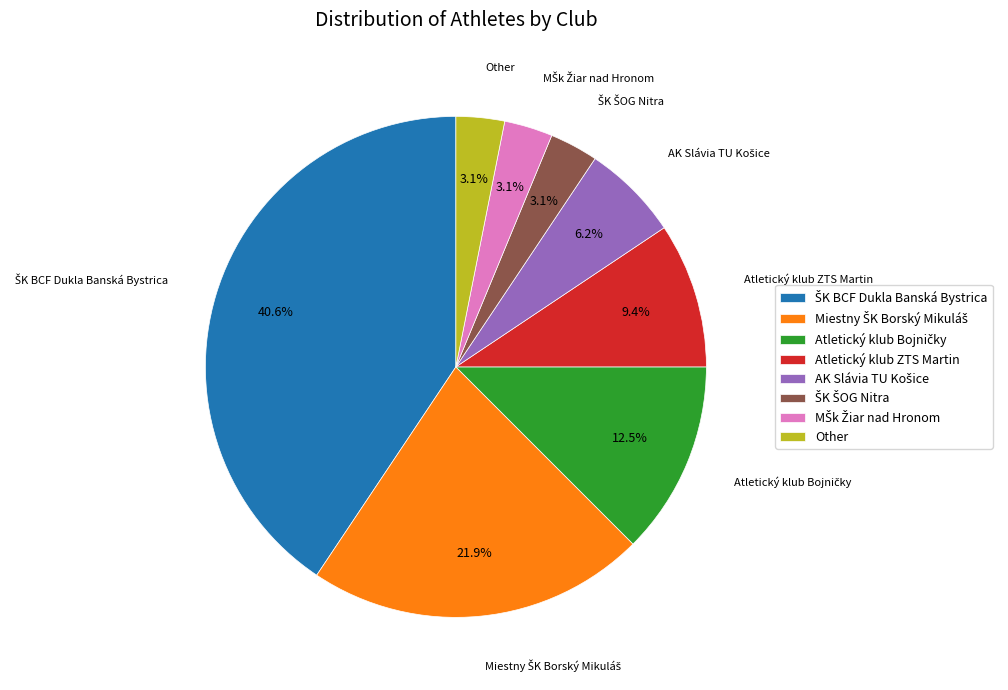

To the nearest percent, what portion does Other represent?

3%